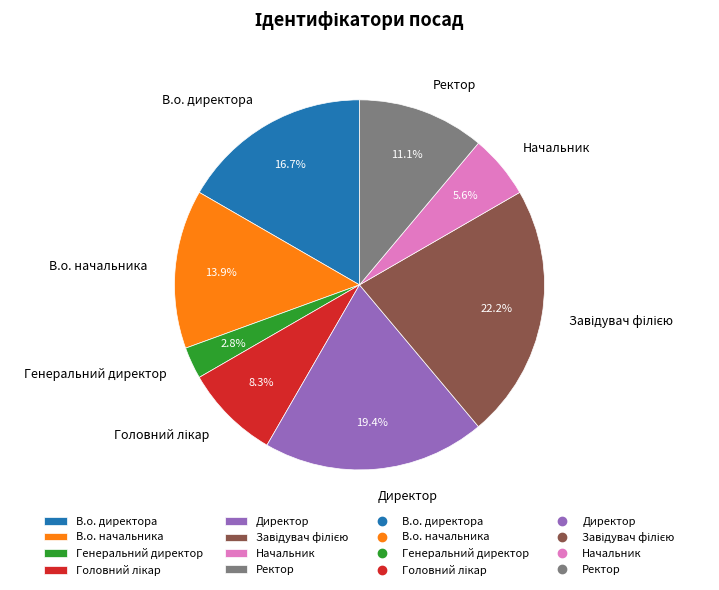

What is the smallest slice in the pie chart?

Генеральний директор